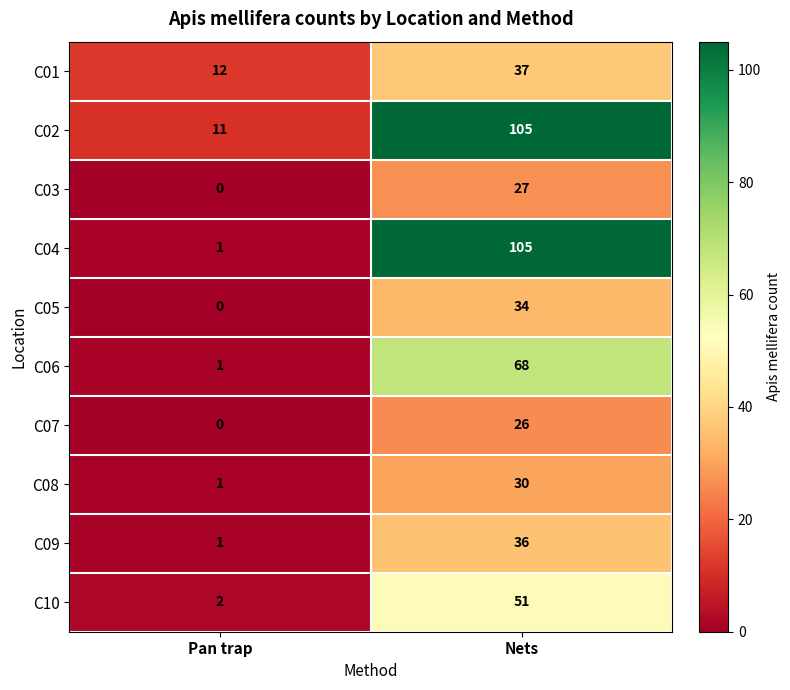

At how many categories does at least one series exceed 39?

1